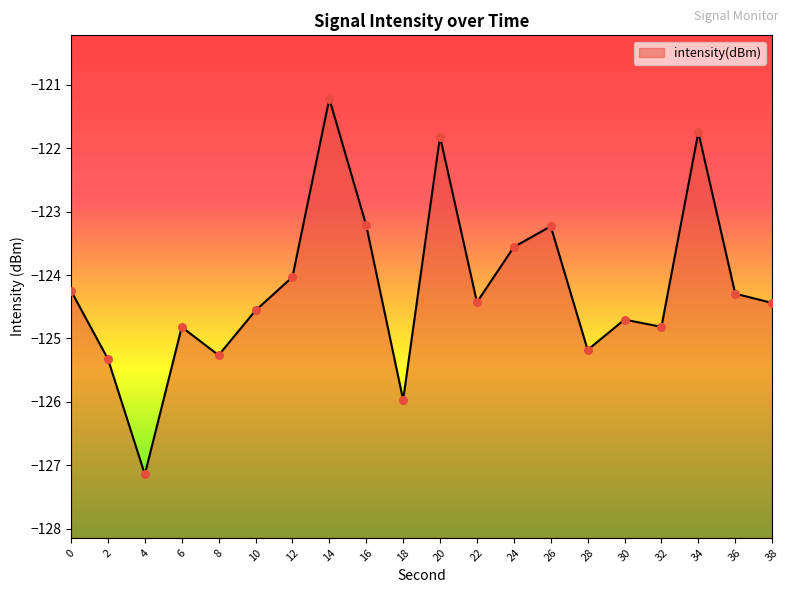

What is the change in value from 4 to 18?

+1.2